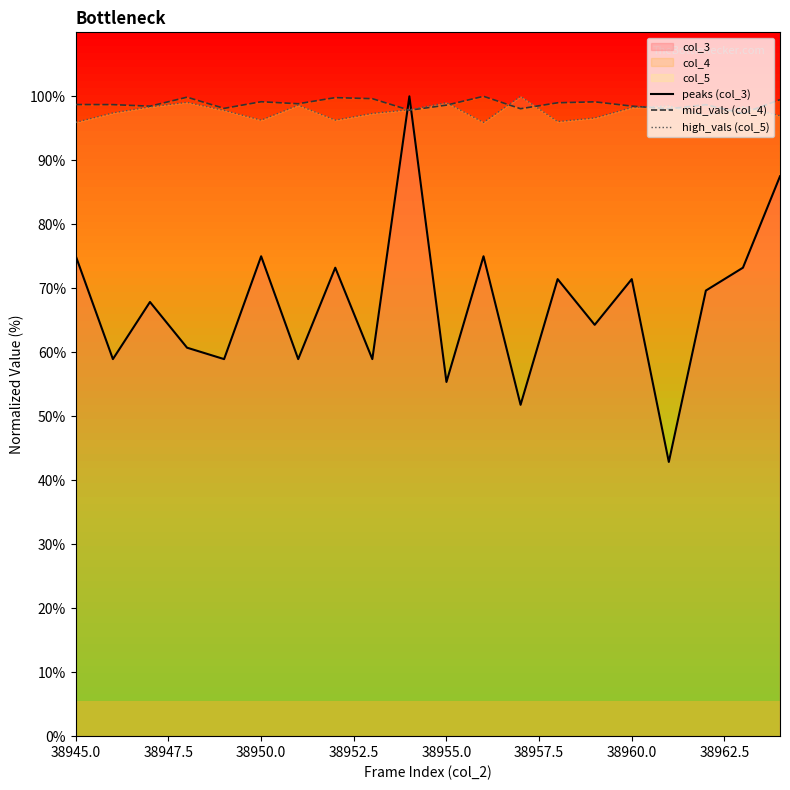

What is the lowest value of the high_vals (col_5) series?

95.9